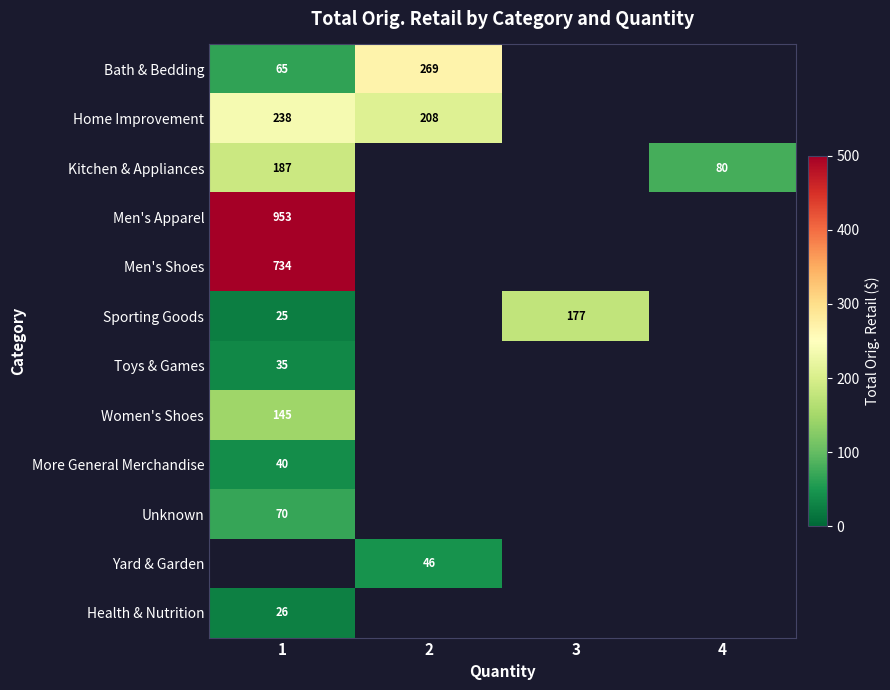

Which category has the lowest value in the Men's Shoes series?

1